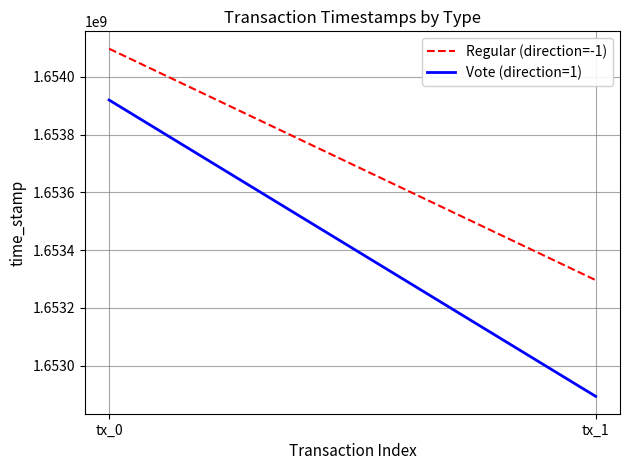

What is the spread (max minus min) of values at tx_0?

177561